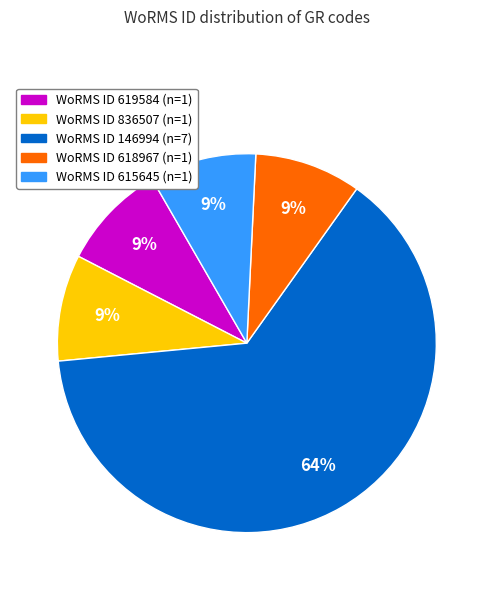

To the nearest percent, what is the difference between the largest and smallest slice percentages?

55%